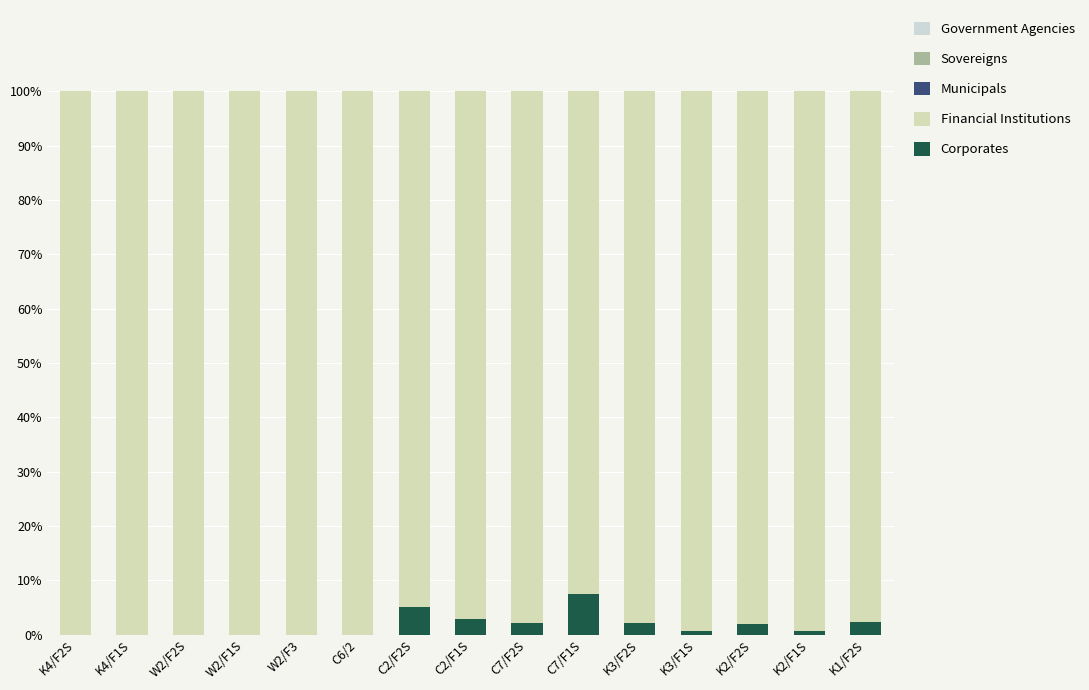

At W2/F1S, list the series in order from largest to smallest.

Financial Institutions, Corporates, Municipals, Sovereigns, Government Agencies